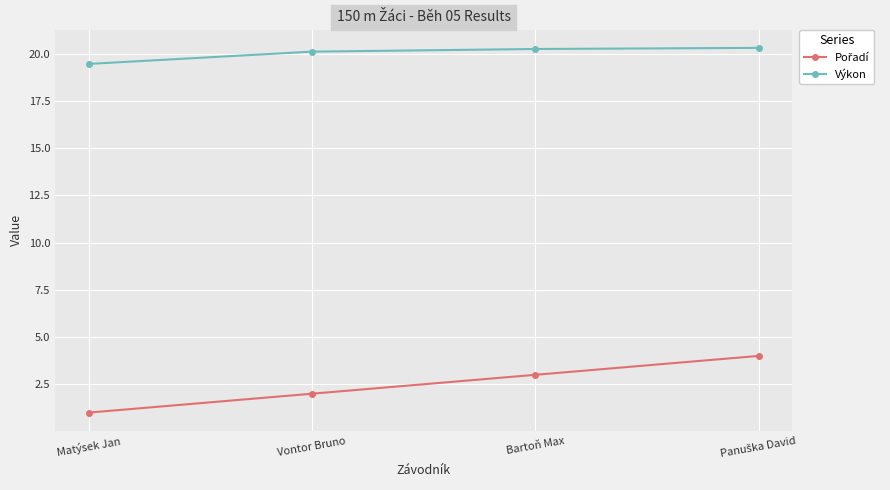

Where is Výkon nearest to the value 19?

Matýsek Jan